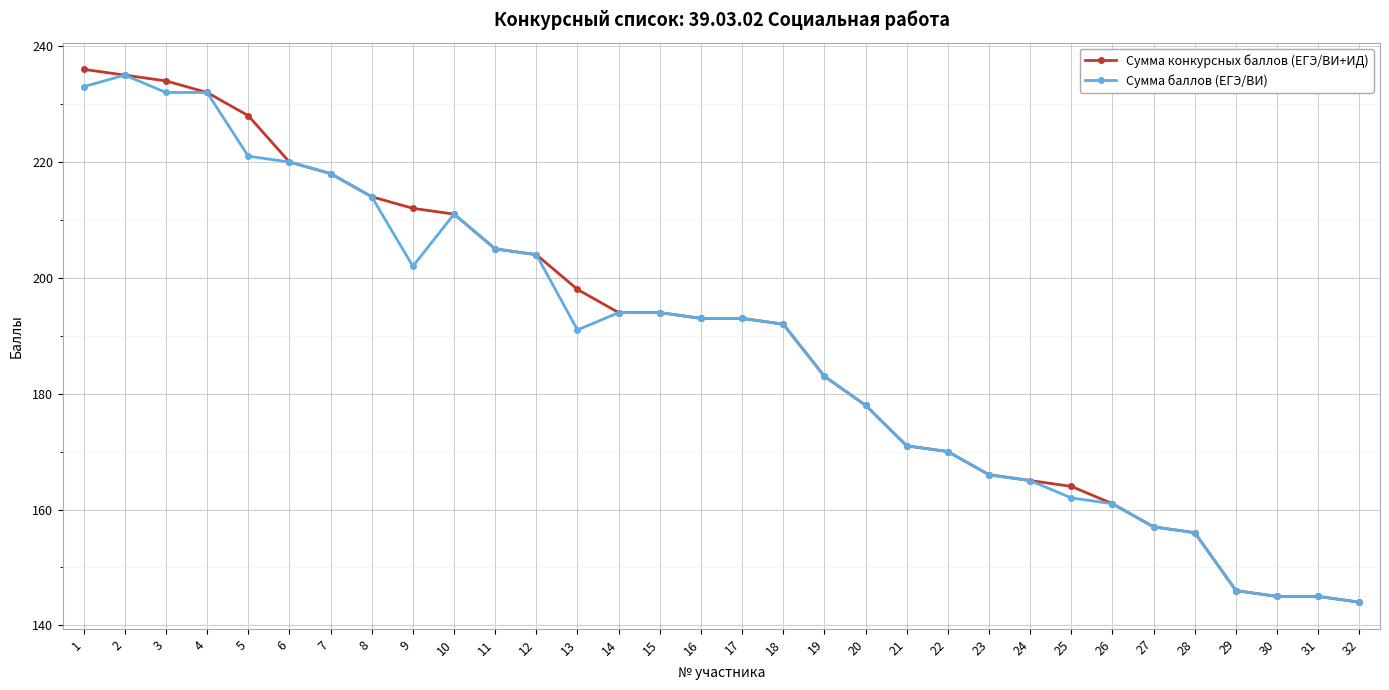

At which label does Сумма конкурсных баллов (ЕГЭ/ВИ+ИД) reach its peak?

1